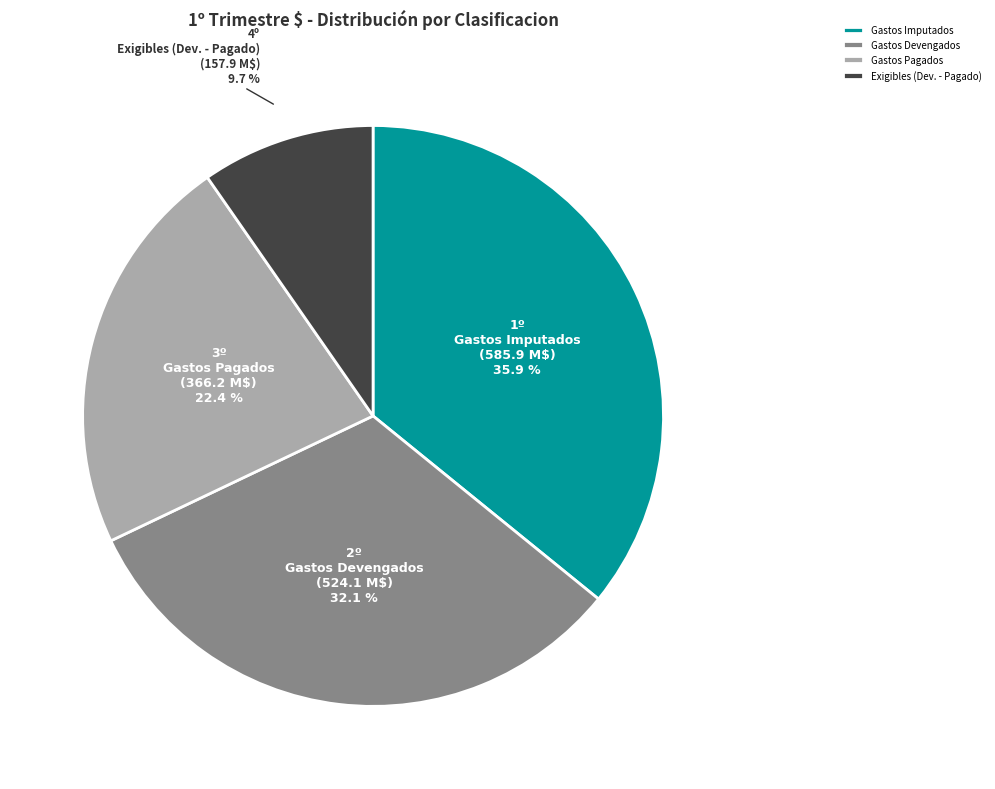

Combined, do Exigibles (Dev. - Pagado) and Gastos Imputados account for over 50%?

No